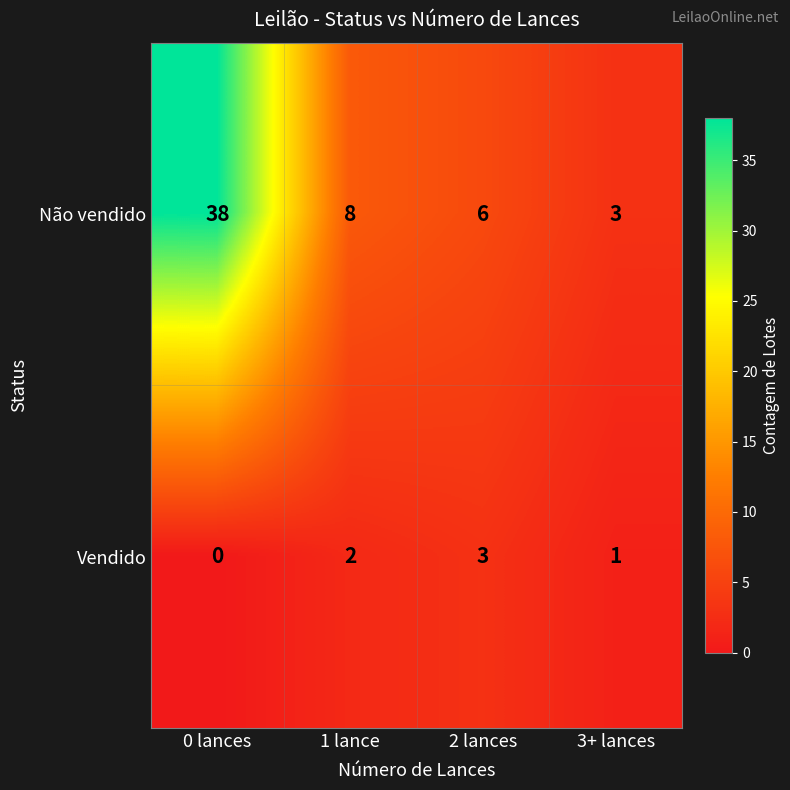

Between 0 lances and 2 lances, which series saw the biggest shift?

Não vendido